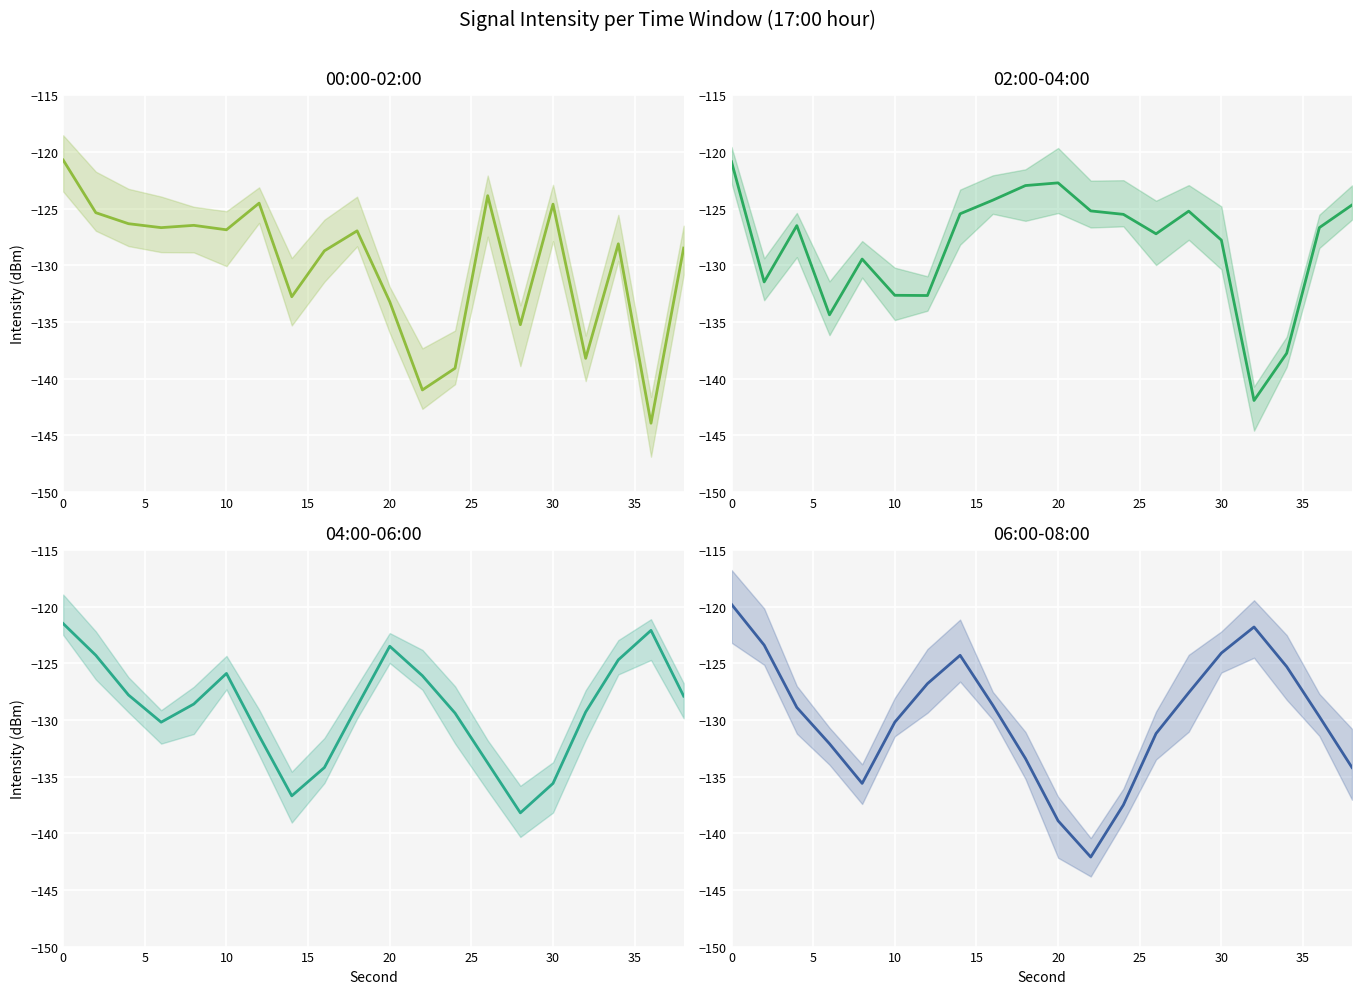

Between 10 and 15, which series saw the biggest shift?

04:00-06:00